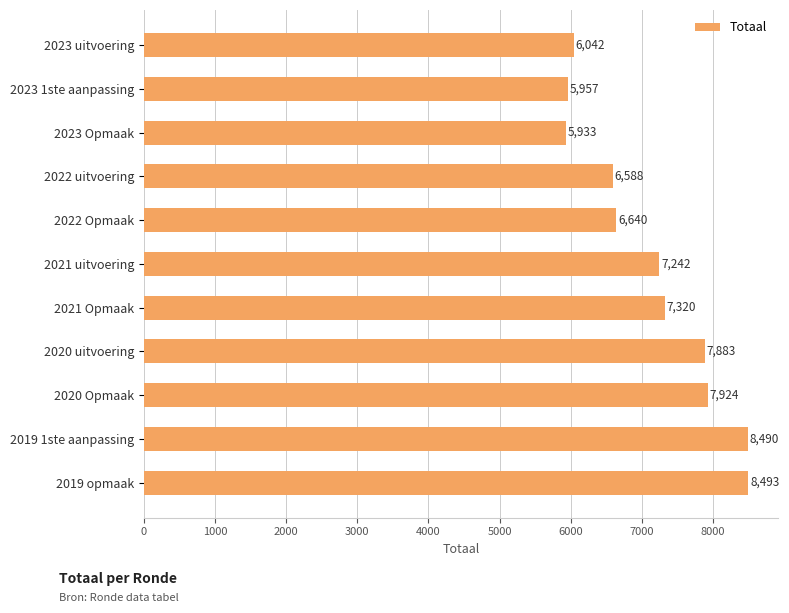

What is the smallest value displayed?

5933